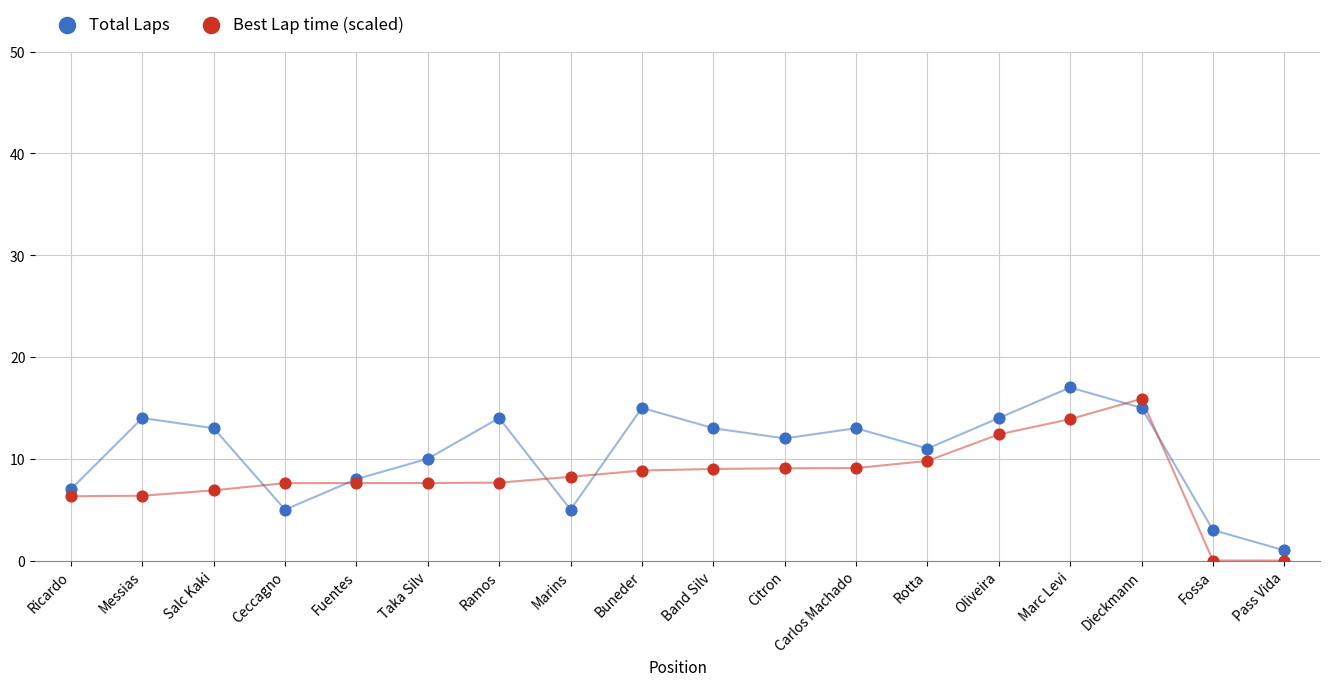

Which series reaches the maximum Y coordinate?

Total Laps